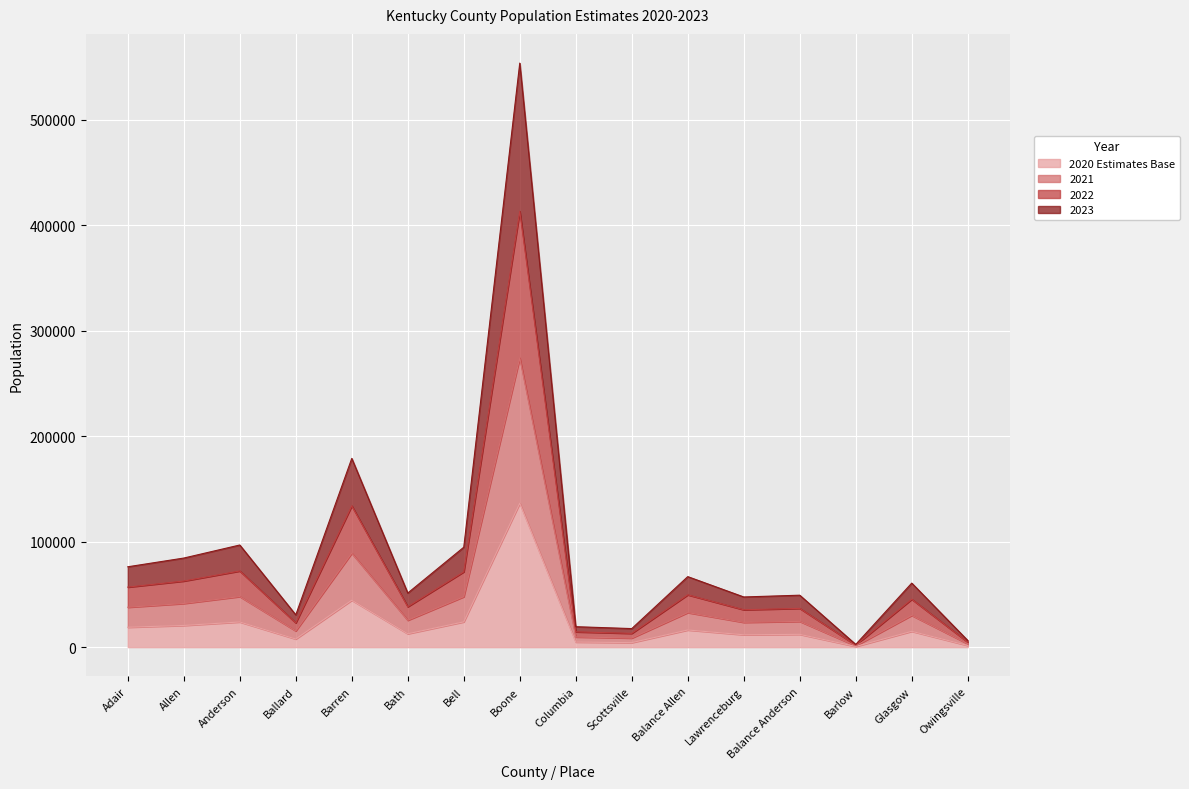

Count the number of categories in the chart.

16